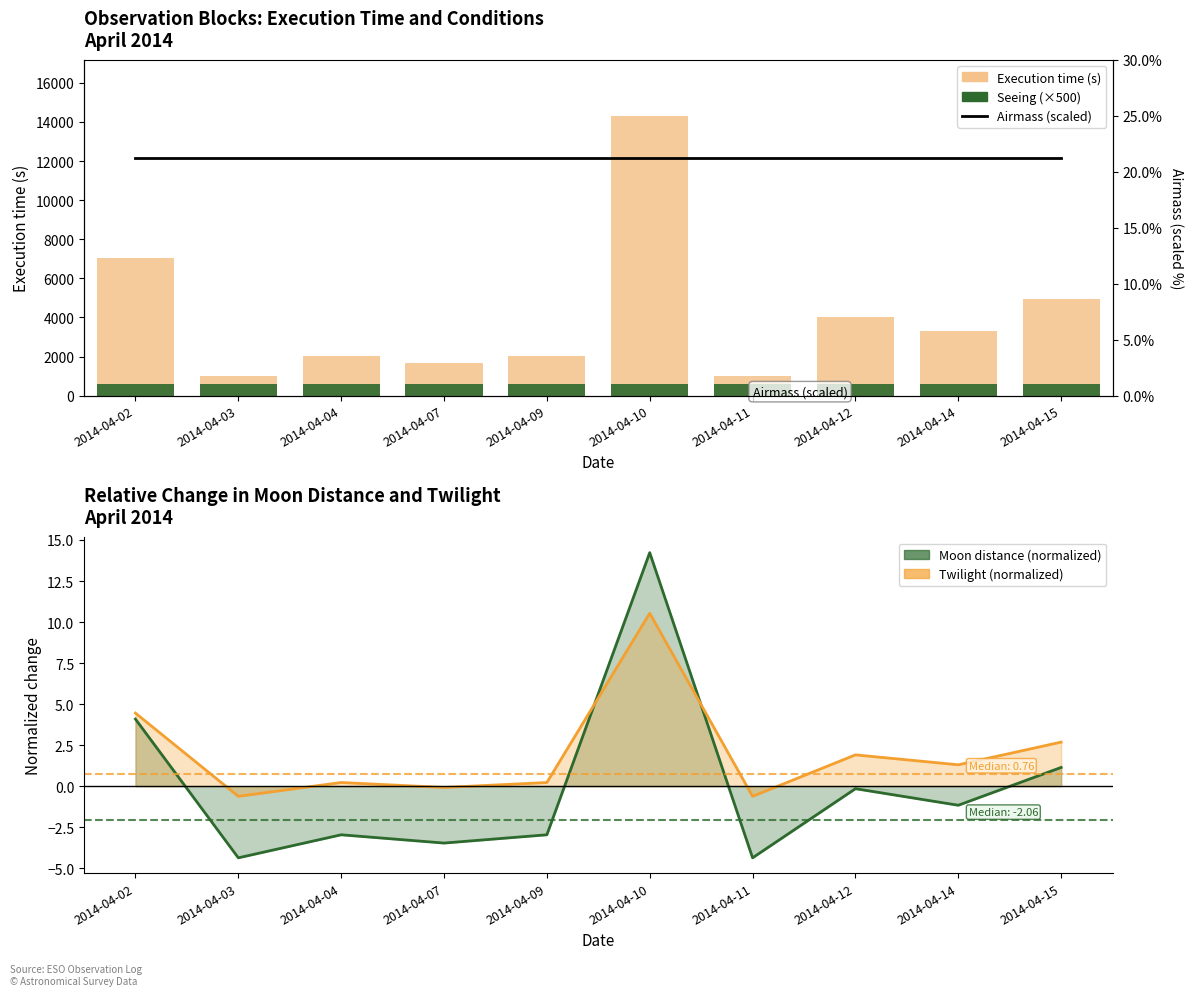

Is it true that Airmass (scaled) equals 30.4 at 2014-04-15?

False